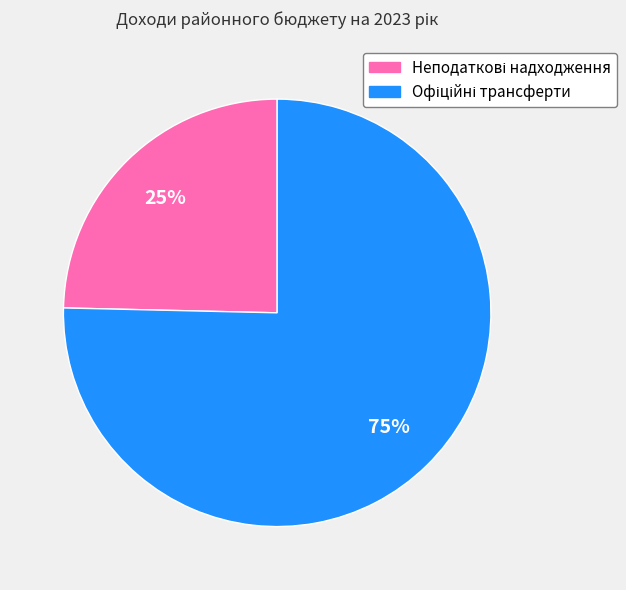

Is there a majority slice in this chart?

Yes